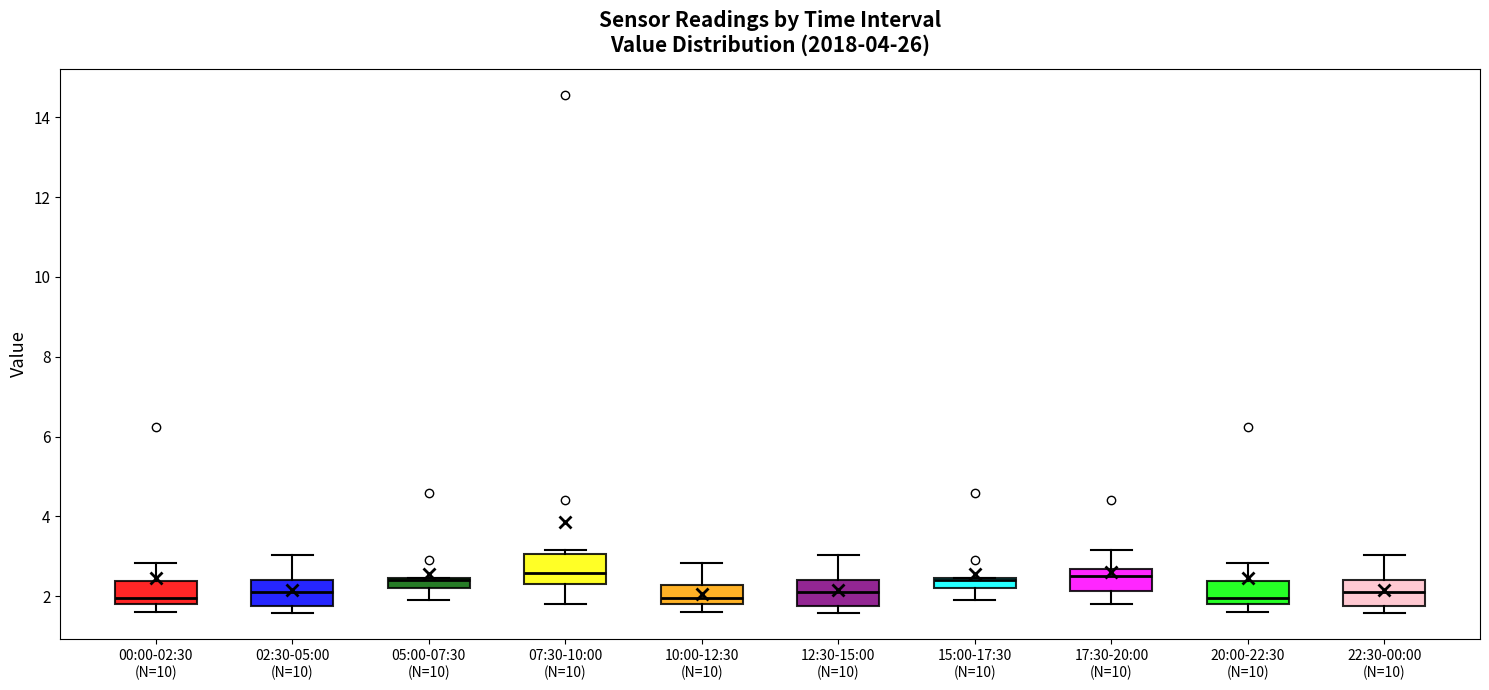

Where is the upper edge of the box for 10:00-12:30 (N=10) on the y-axis? The values are not printed on the chart, so give them approximately, as read against the axis.

2.2